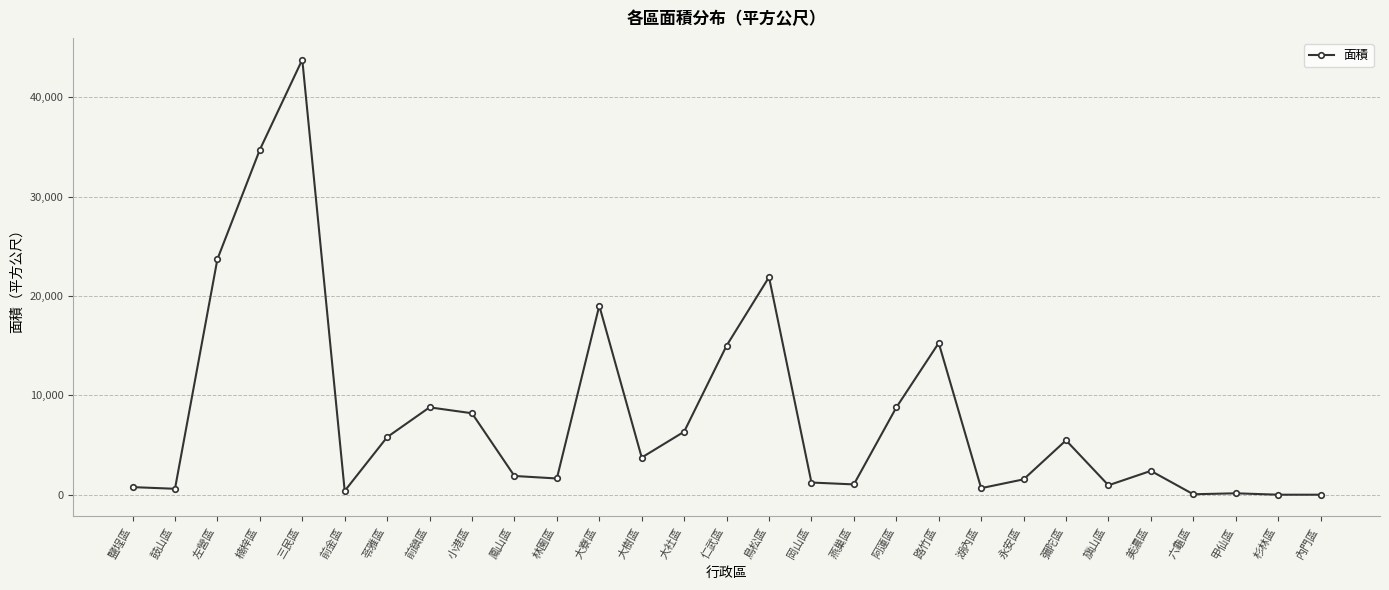

What is the label of the 12th point from the right?

燕巢區